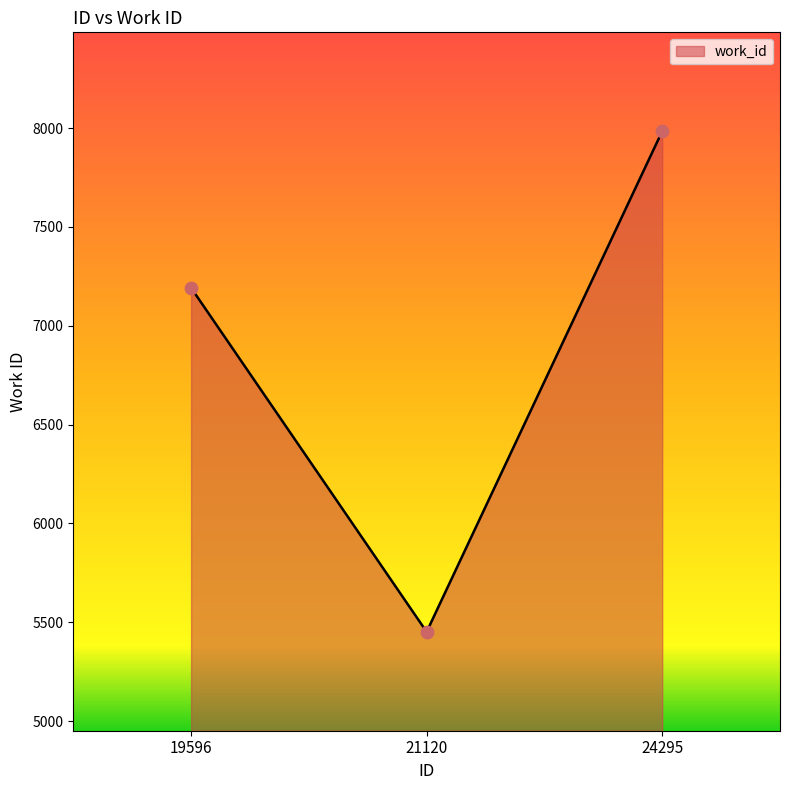

What is the change in value from 21120 to 24295?

+2532